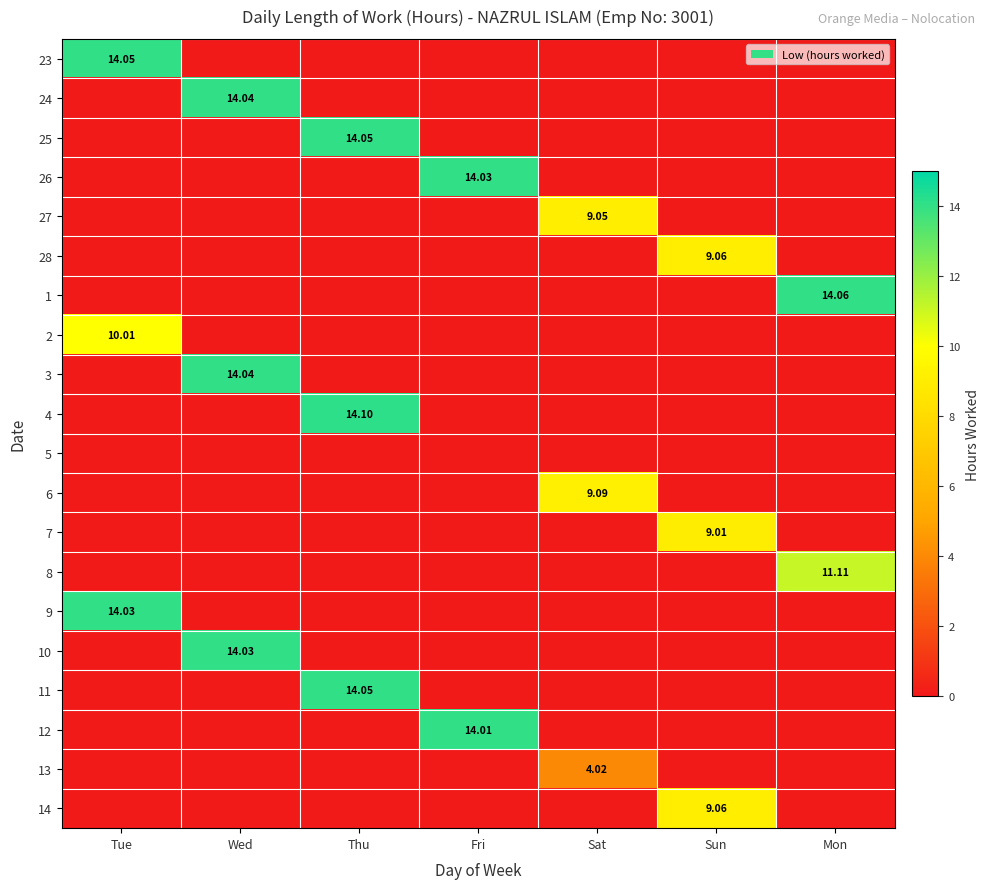

True or false: 10 has a value of 0.0 at Thu.

True